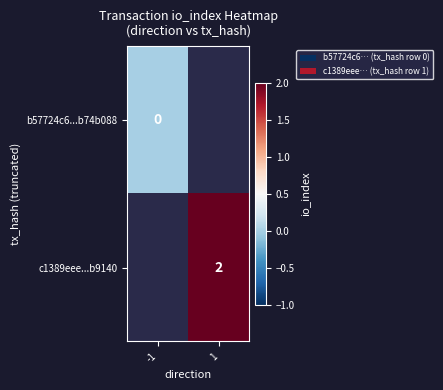

How many values in c1389eee...b9140 are above zero?

1